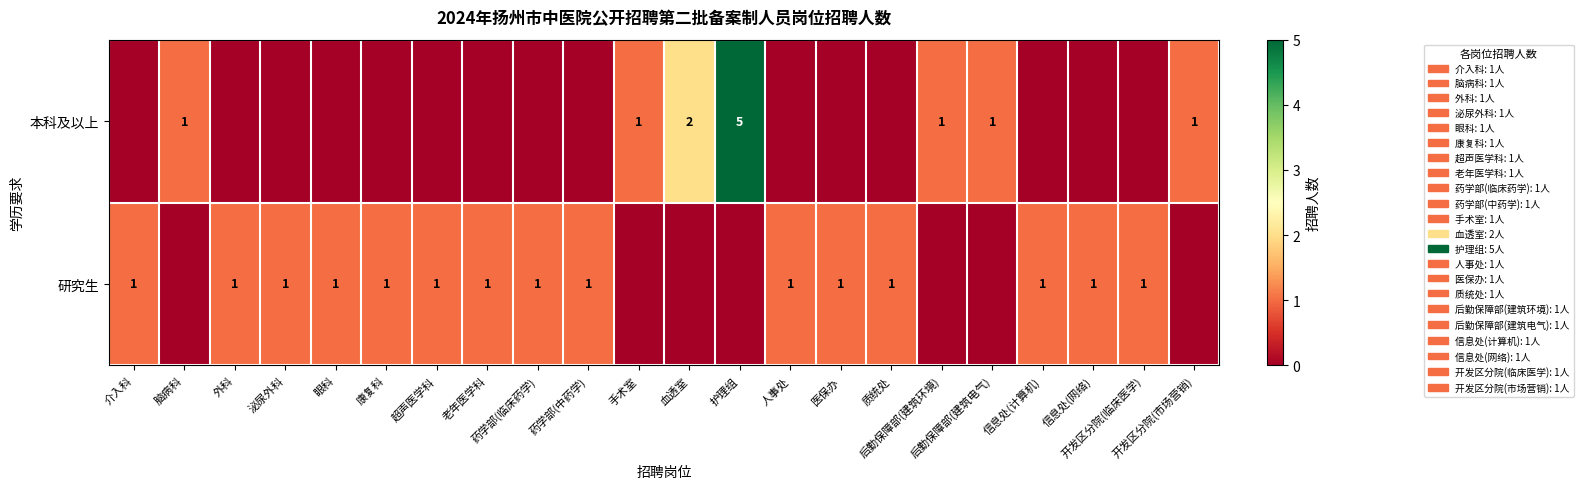

At 手术室, list the series in order from largest to smallest.

本科及以上, 研究生